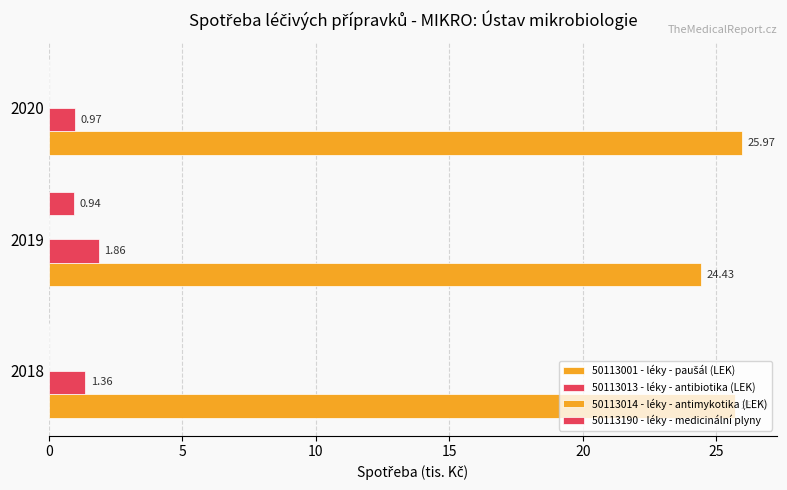

How many data points in 50113190 - léky - medicinální plyny are above 0?

1